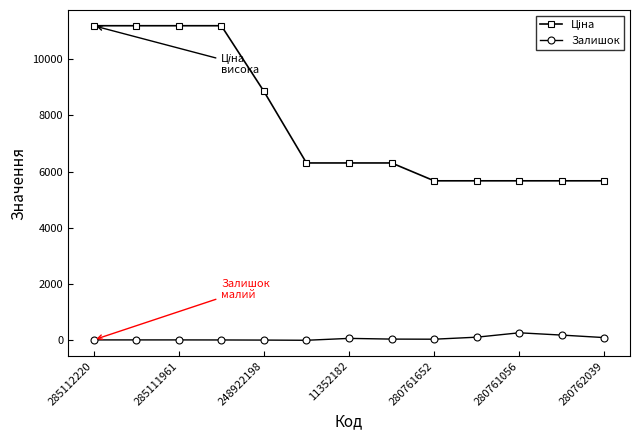

At how many categories does at least one series exceed 5373?

13